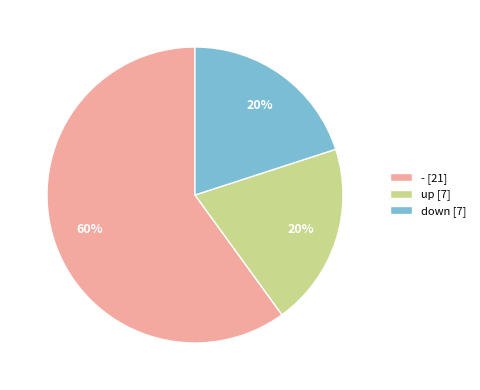

Is the sum of - [21] and down [7] greater than half?

Yes